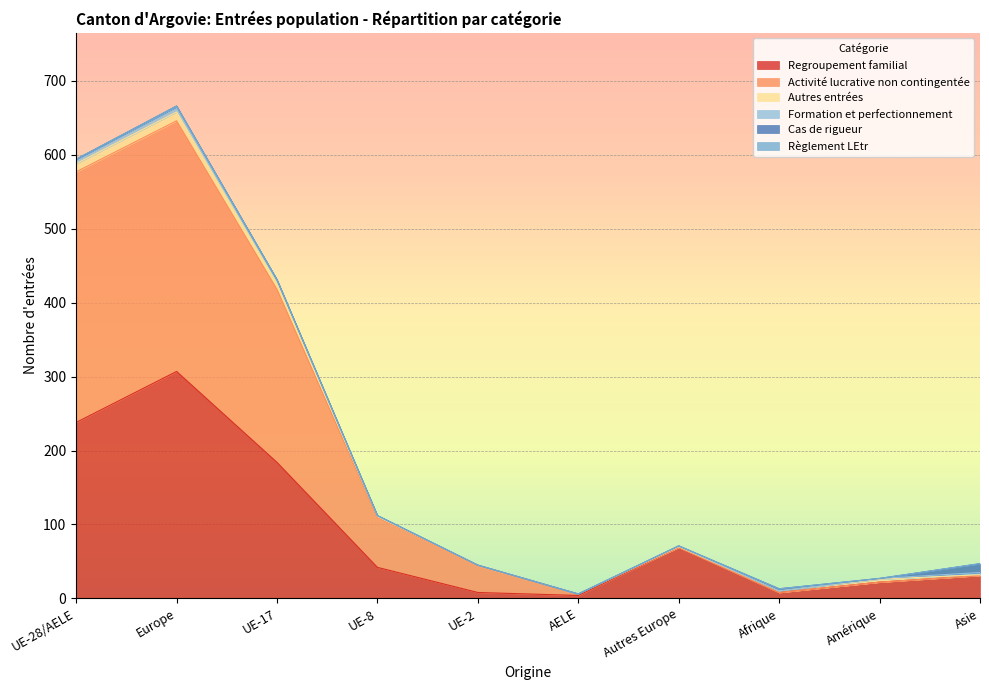

Count the number of categories in the chart.

10